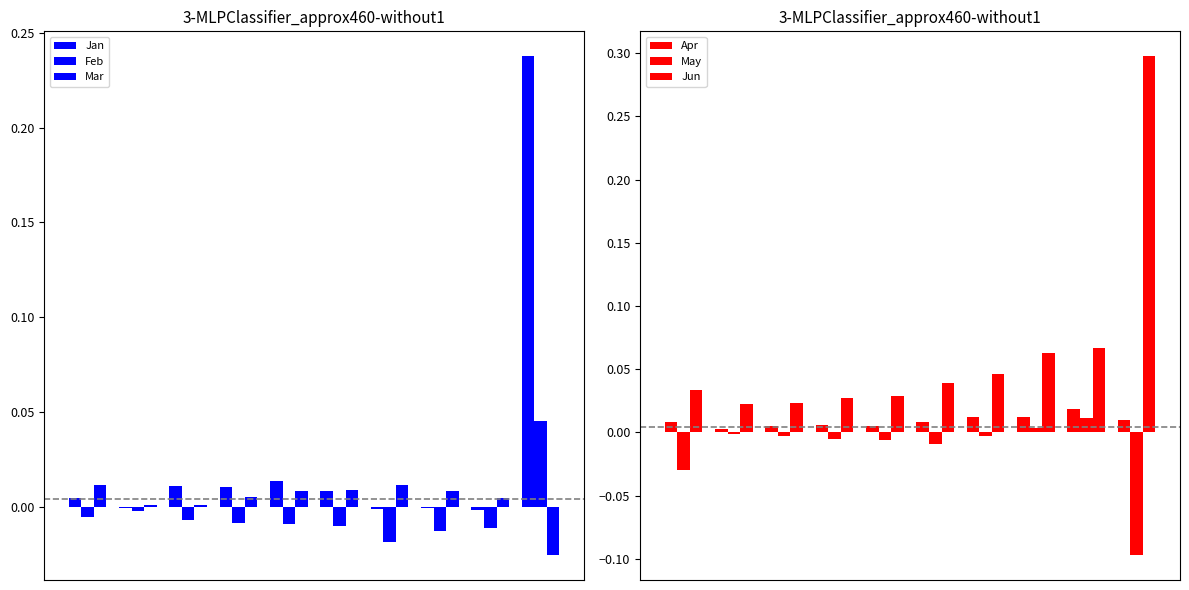

How many data points in Jan are less than 0?

4